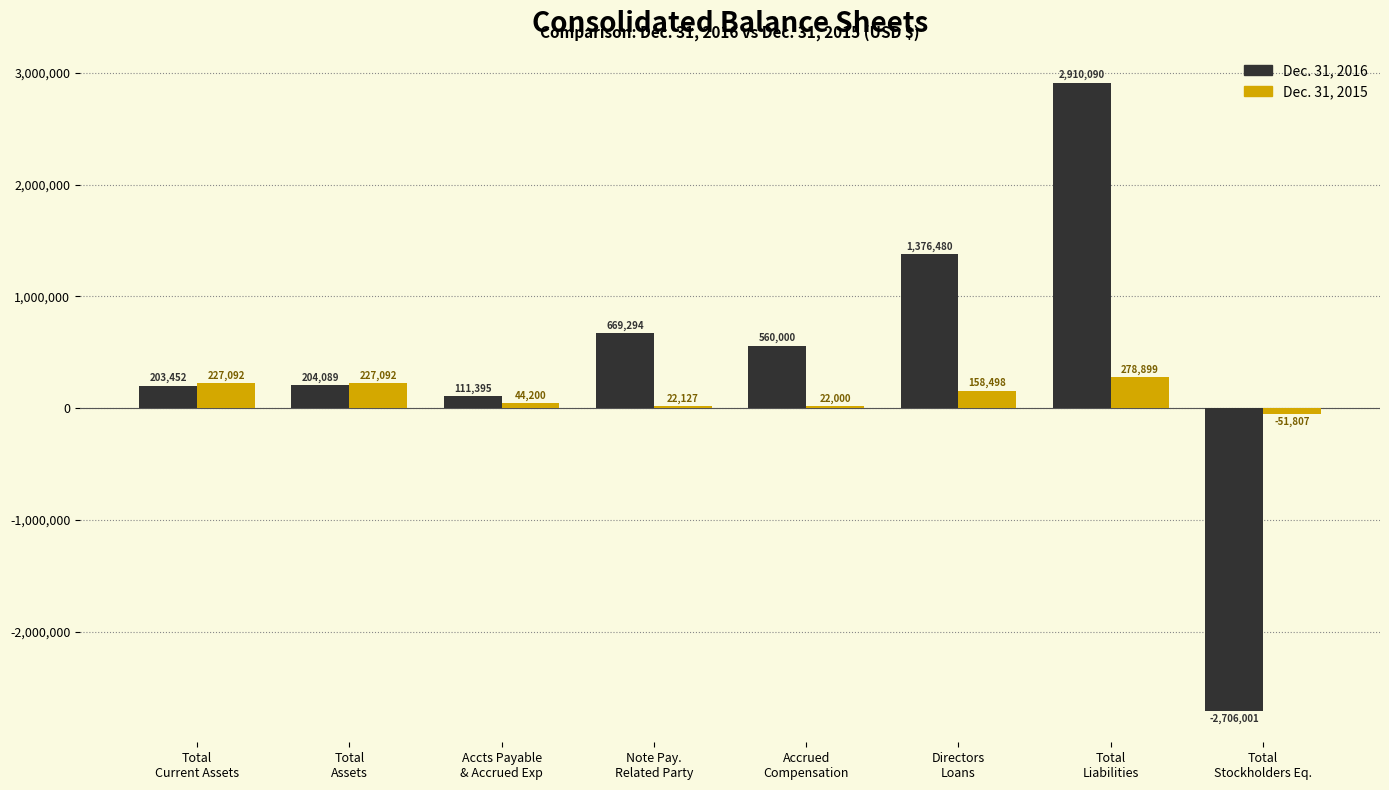

At which label does Dec. 31, 2016 first exceed 560000?

Note Pay.
Related Party